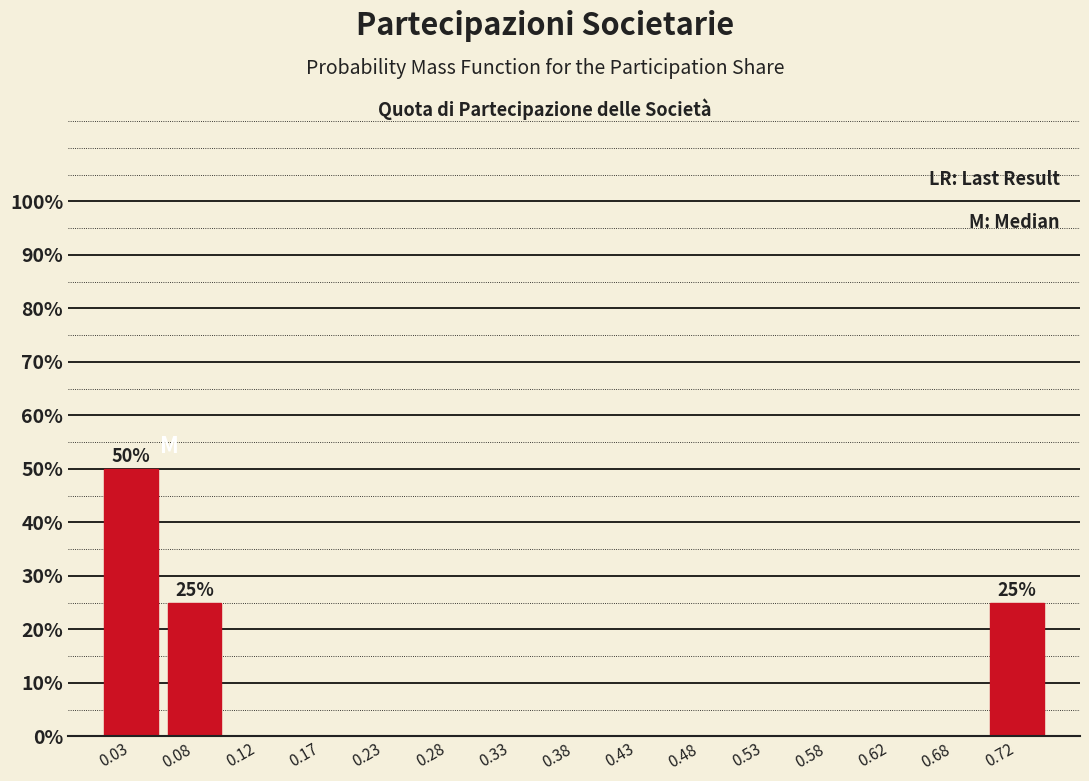

Which range on the x-axis has the tallest bar?

0.00 to 0.05